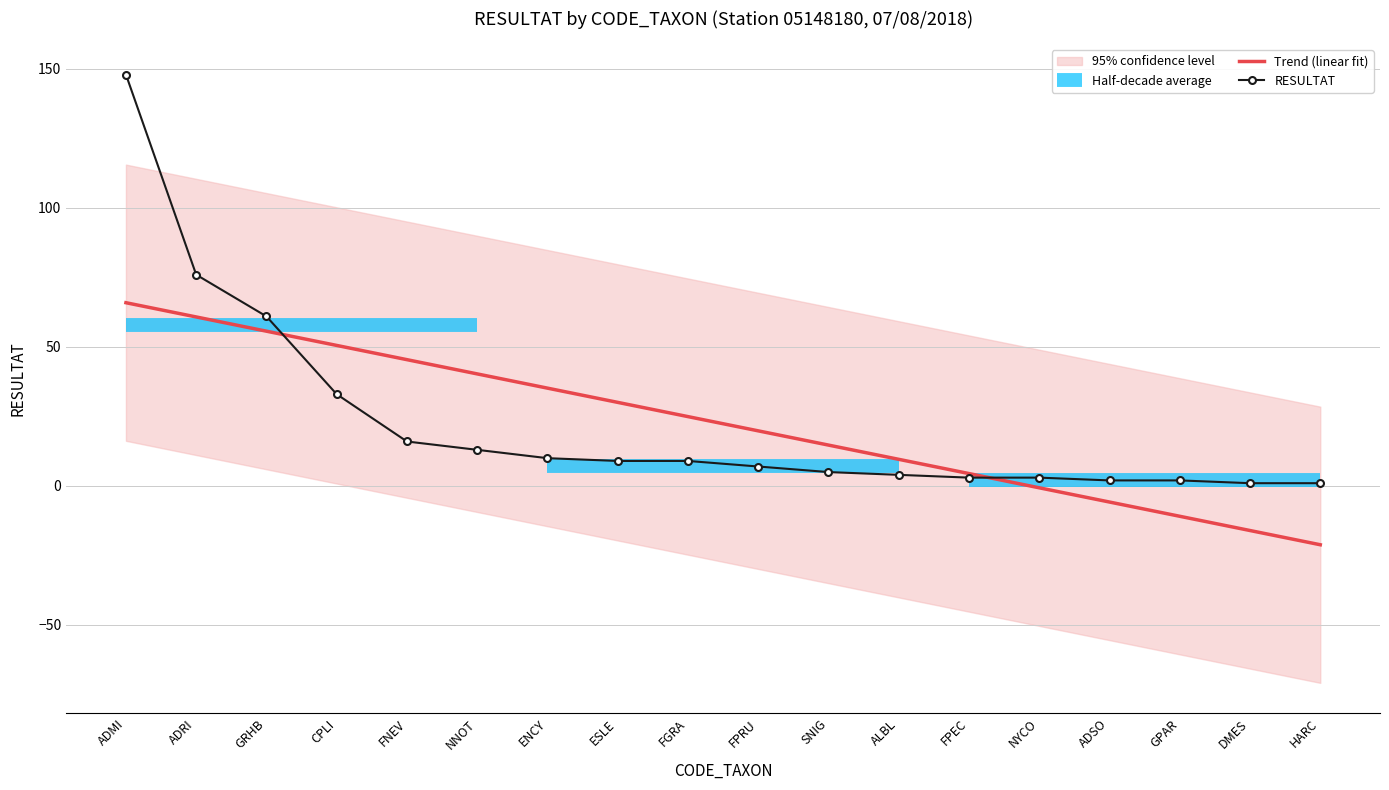

How many times do Trend (linear fit) and RESULTAT cross each other?

2